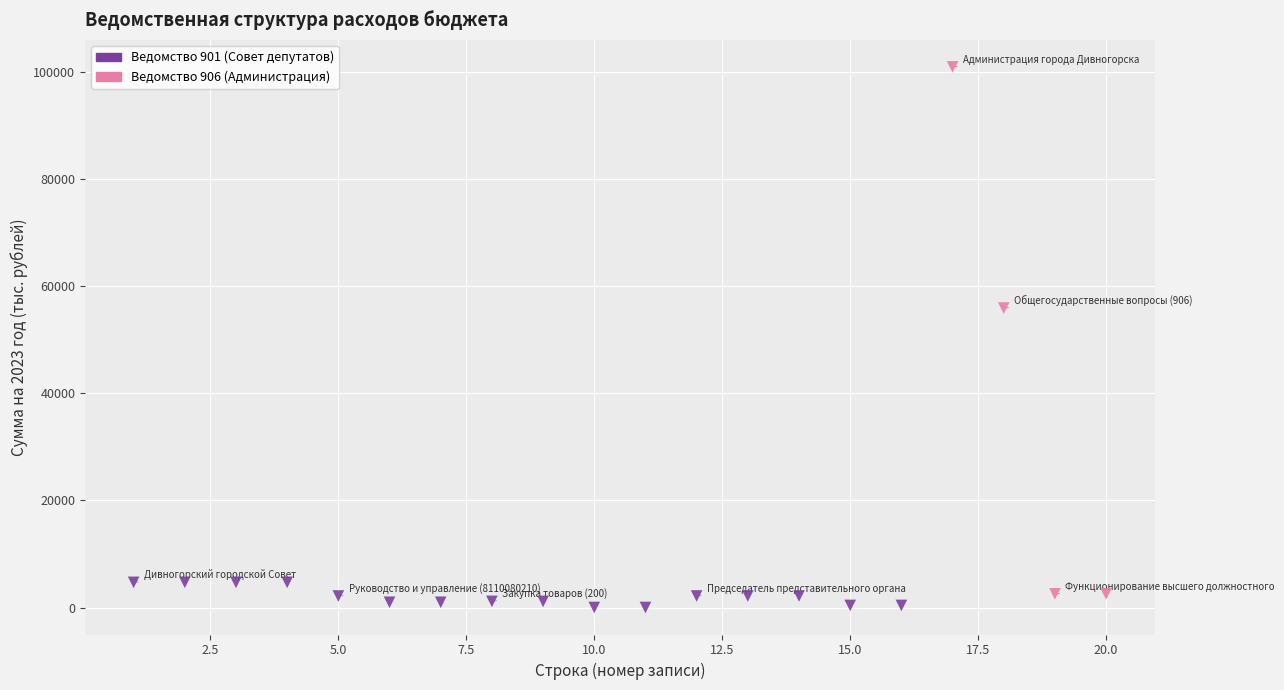

Which series has the widest spread of Y values?

Ведомство 906 (Администрация)